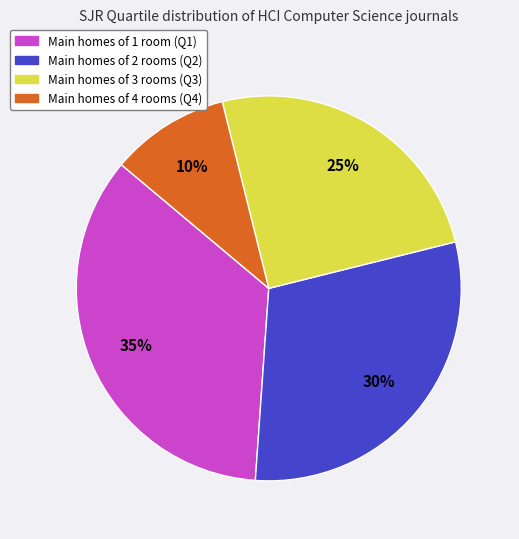

To the nearest percent, what is the average slice percentage?

25%